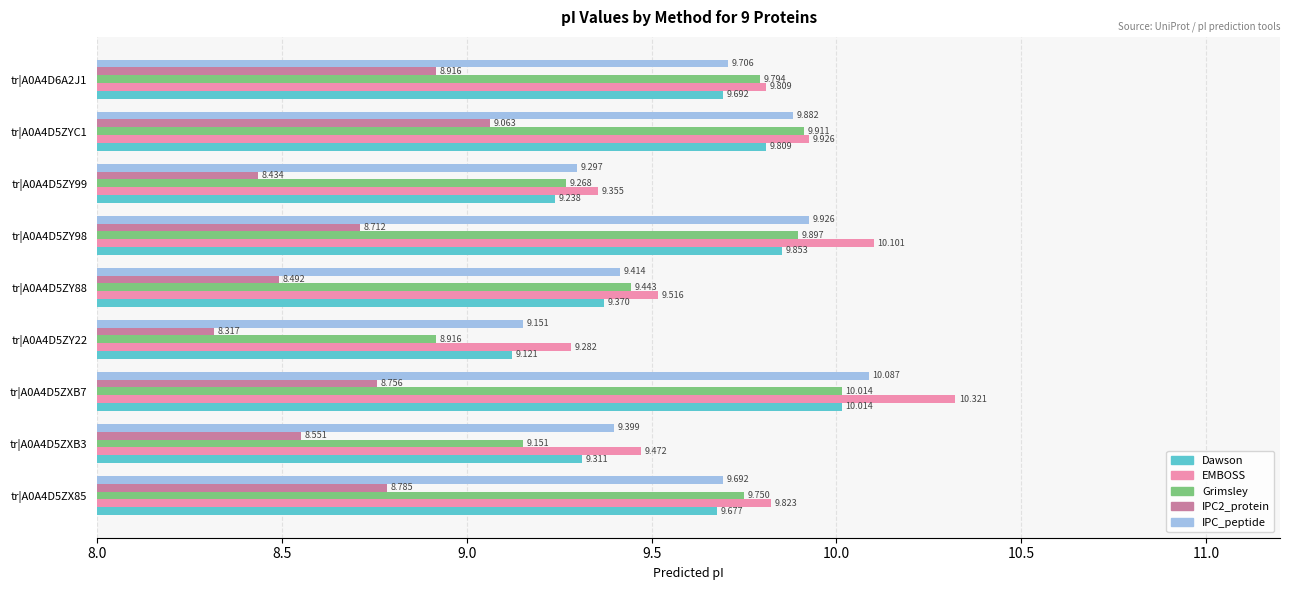

Which series has the widest spread of values?

Grimsley